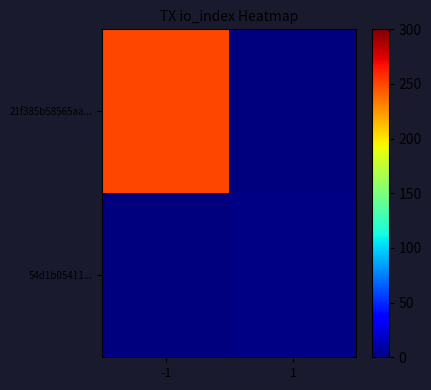

Reading left to right, extract all data points from this chart.

21f385b58565aa...: -1=250	1=0
54d1b05411...: -1=0	1=2